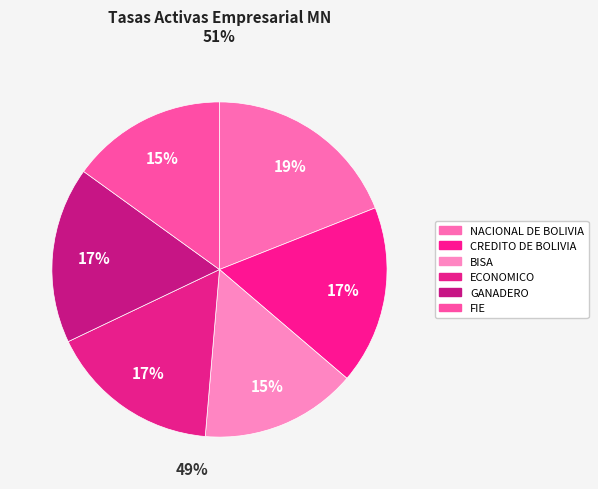

How many slices are in this pie chart?

6